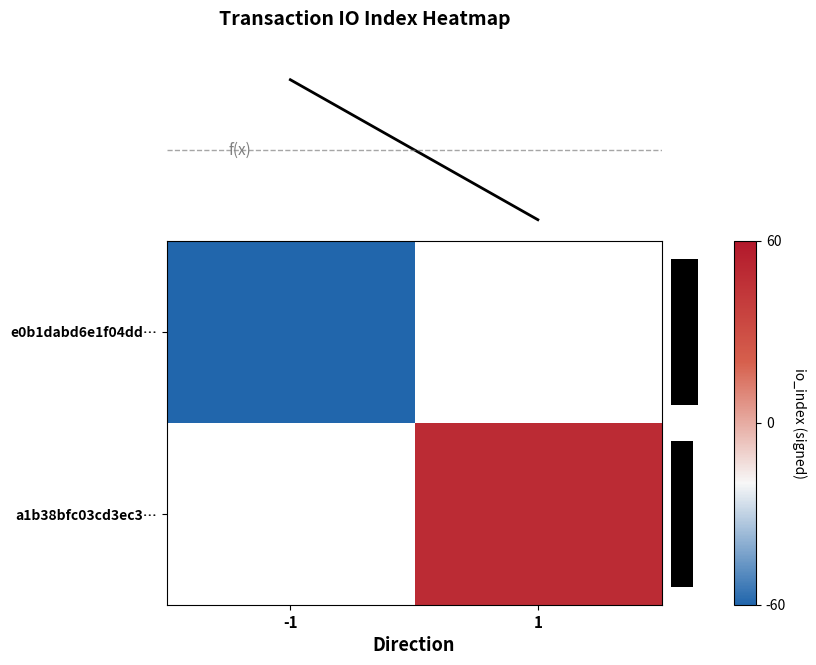

What is the approximate value of a1b38bfc03cd3ec3… at 1?

49.0